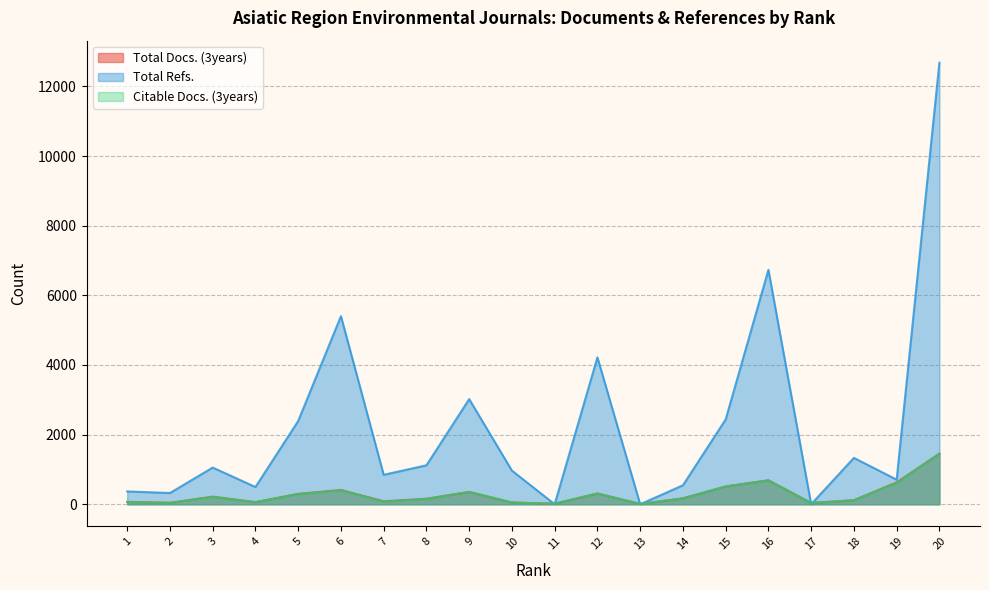

Rank the series at 11 from highest to lowest value.

Total Docs. (3years), Citable Docs. (3years), Total Refs.